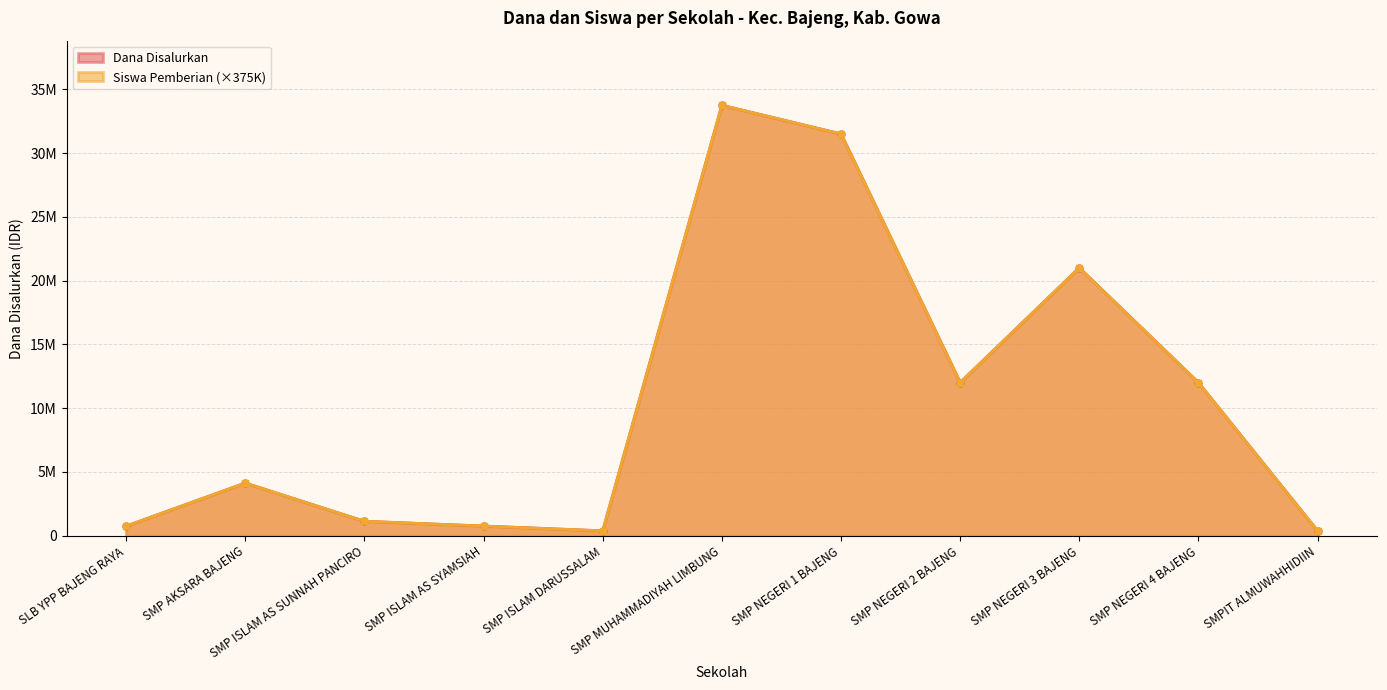

True or false: Dana Disalurkan and Siswa Pemberian cross at least once.

False